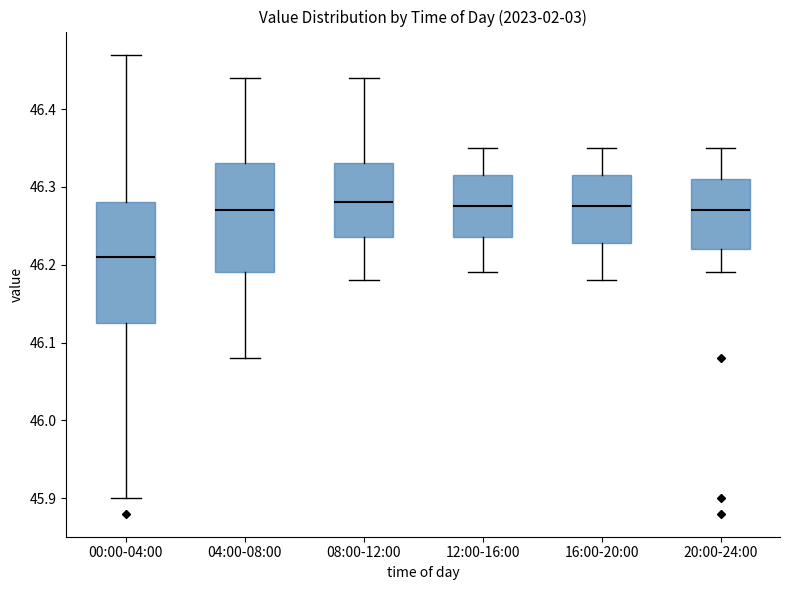

Reading left to right, read every box against the y-axis: the position of its median line, the range the box covers, and the ends of its whiskers. The values are not printed on the chart, so give them approximately, as read against the axis.

00:00-04:00: median 46.21, box 46.13 to 46.28, whiskers 45.90 to 46.47
04:00-08:00: median 46.27, box 46.19 to 46.33, whiskers 46.08 to 46.44
08:00-12:00: median 46.28, box 46.24 to 46.33, whiskers 46.18 to 46.44
12:00-16:00: median 46.28, box 46.24 to 46.32, whiskers 46.19 to 46.35
16:00-20:00: median 46.28, box 46.23 to 46.32, whiskers 46.18 to 46.35
20:00-24:00: median 46.27, box 46.22 to 46.31, whiskers 46.19 to 46.35